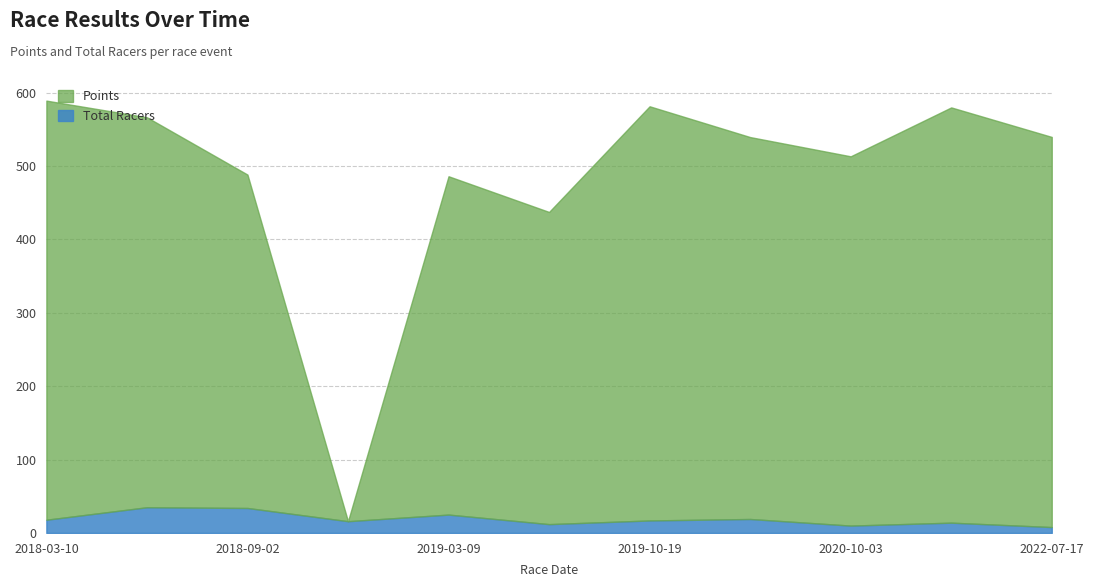

What is the total value across all series at 2018-03-10?

589.1